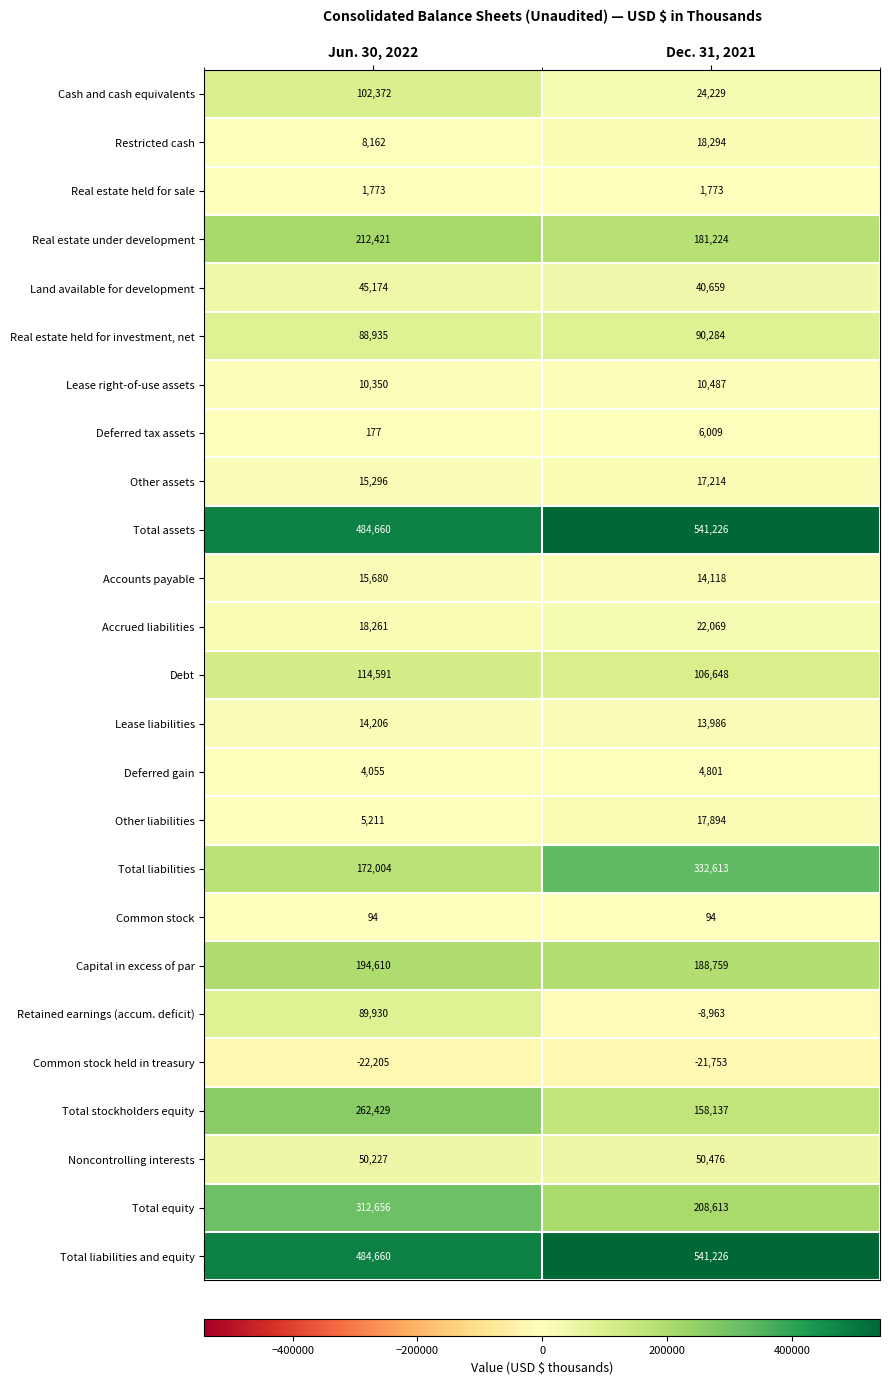

At how many categories does at least one series exceed 4880?

2